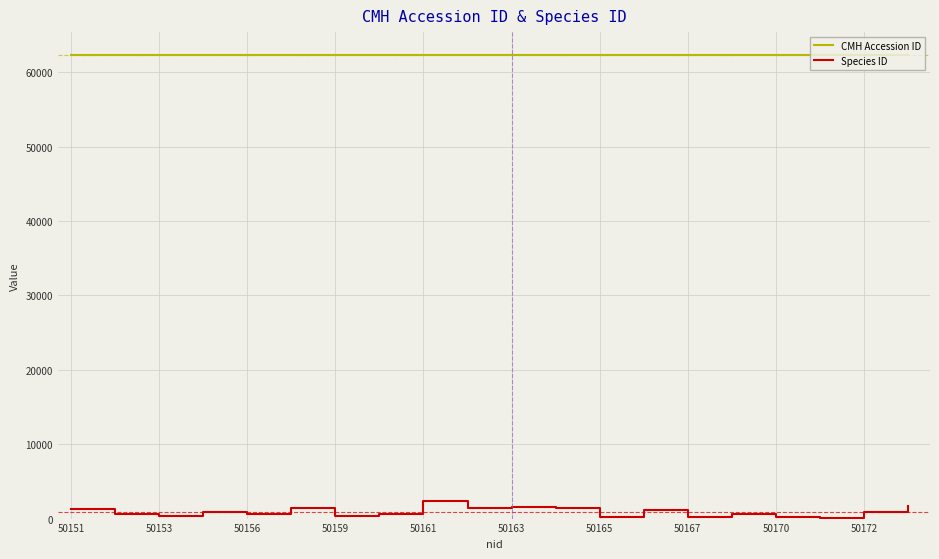

True or false: CMH Accession ID and Species ID cross at least once.

False